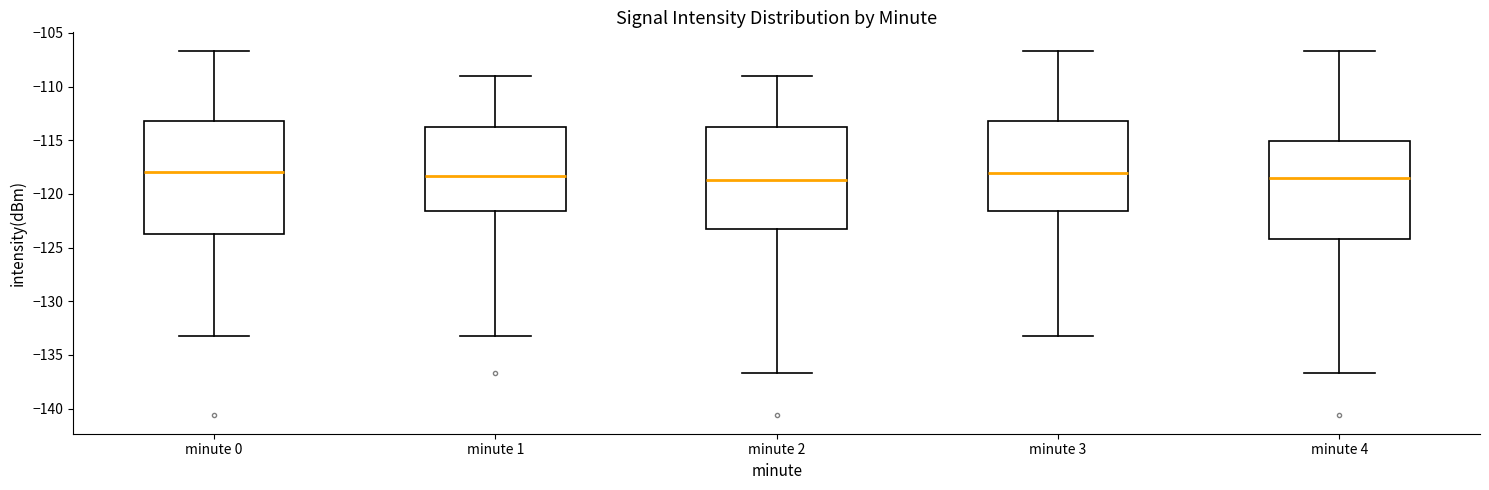

Comparing the boxes themselves (not the whiskers), which one is the tallest?

minute 0